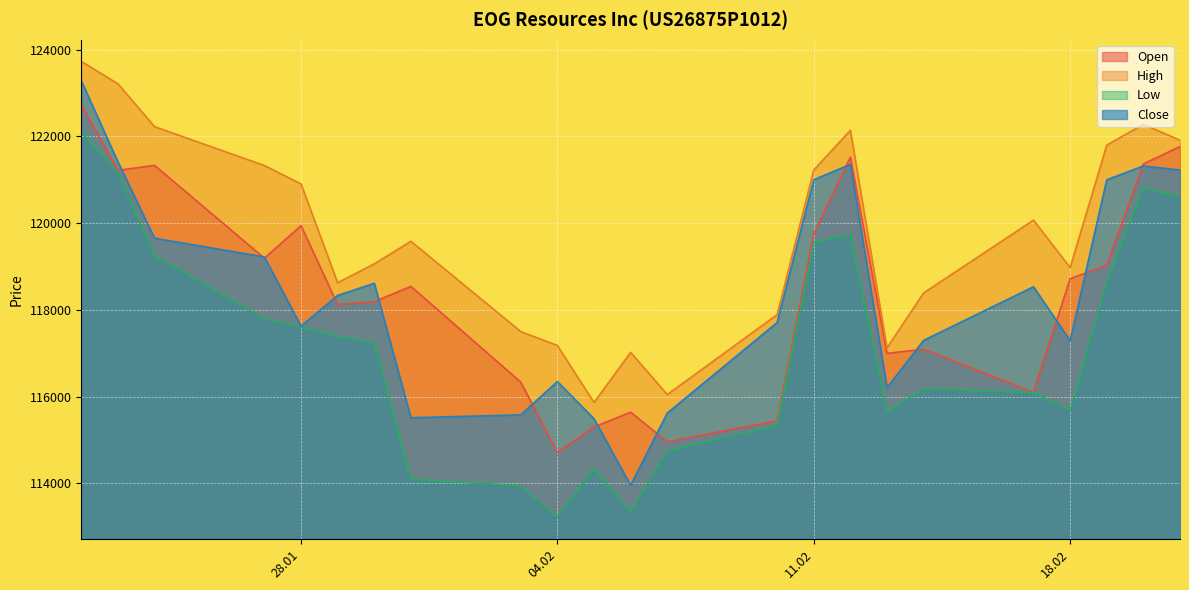

Does the chart display data point markers on the line(s)?

No